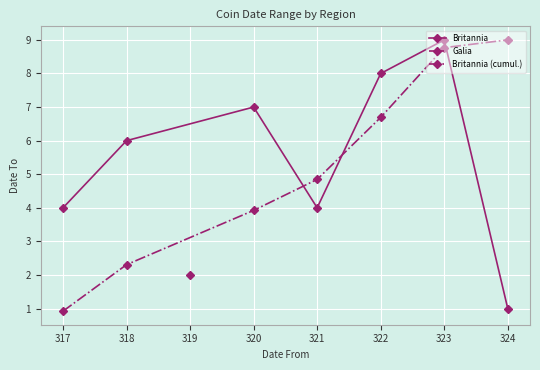

Rank the categories by Britannia (cumul.) value from lowest to highest.

317, 318, 320, 321, 322, 323, 324